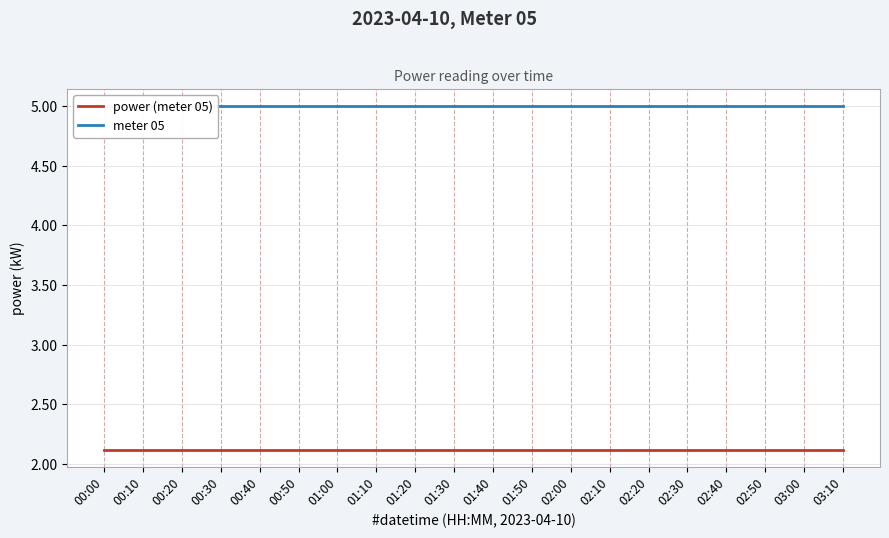

At 00:50, list the series in order from largest to smallest.

meter 05, power (meter 05)